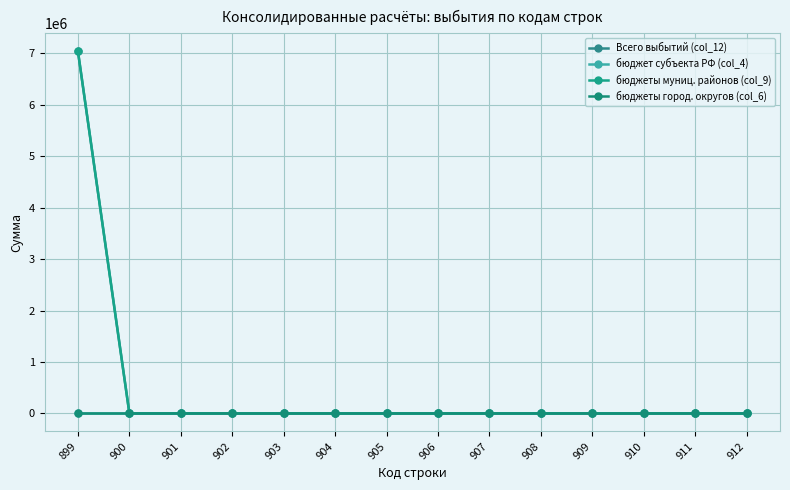

What is the sum of all Всего выбытий (col_12) values?

7038458